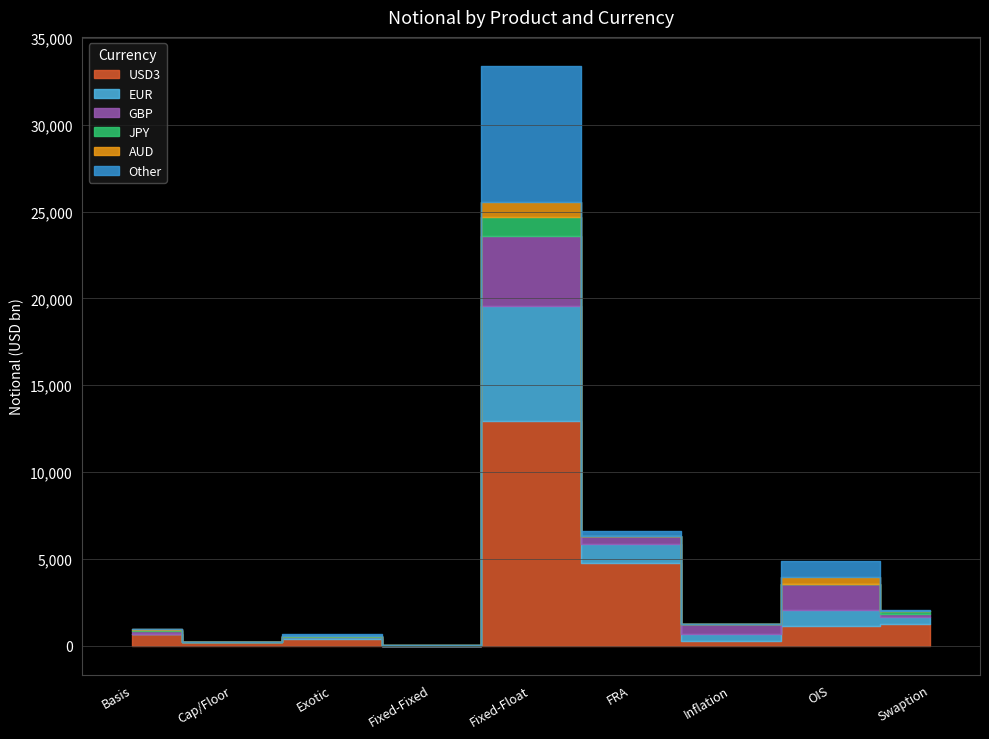

Which has a higher value, OIS or Swaption?

OIS